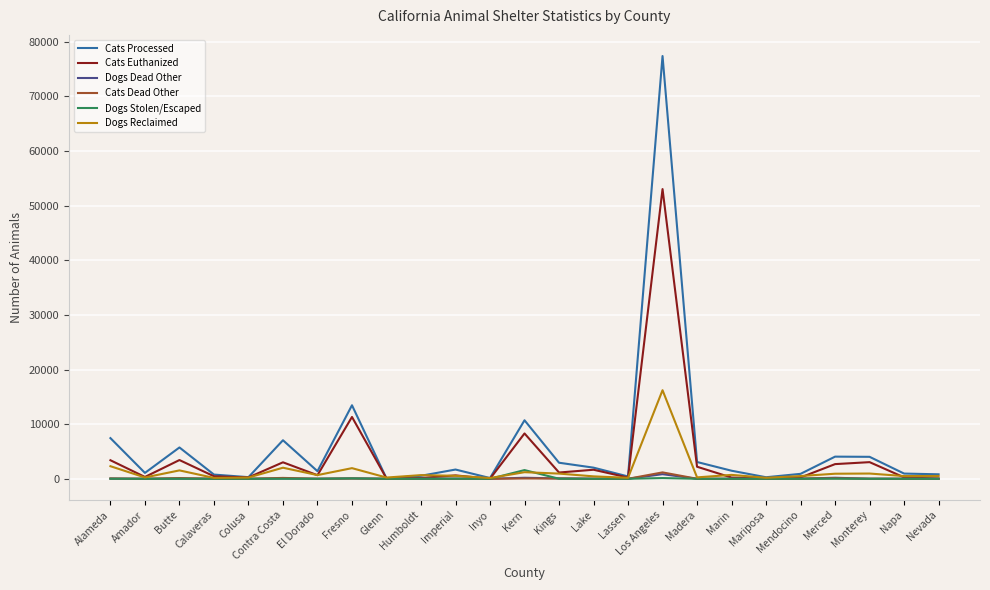

What is the approximate value of Cats Dead Other at Mariposa, to the nearest 10?

10